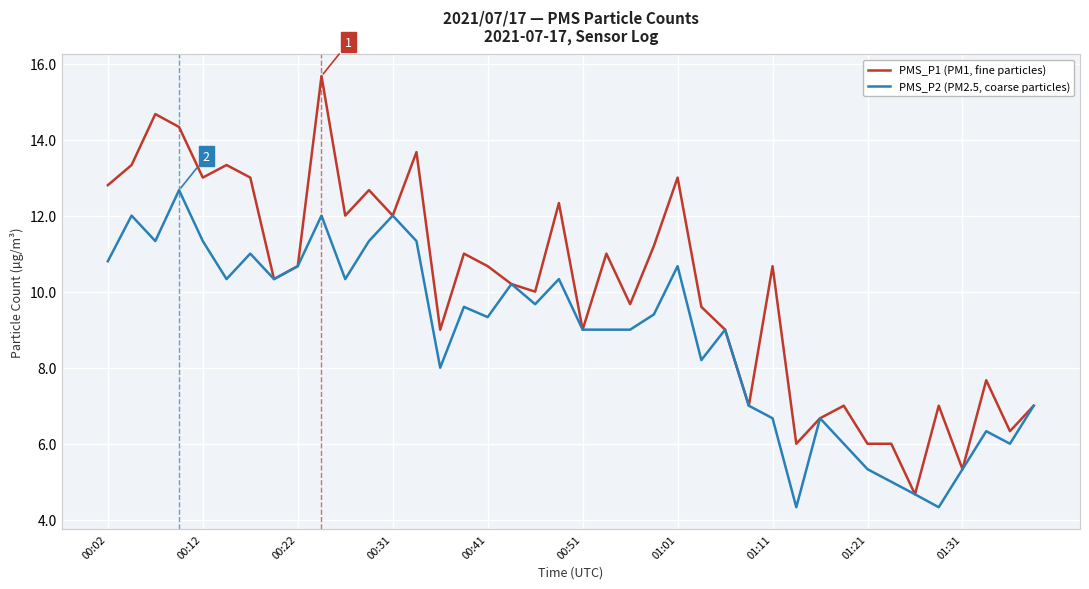

True or false: PMS_P2 (PM2.5, coarse particles) has more than 2 points higher than both neighbors.

True